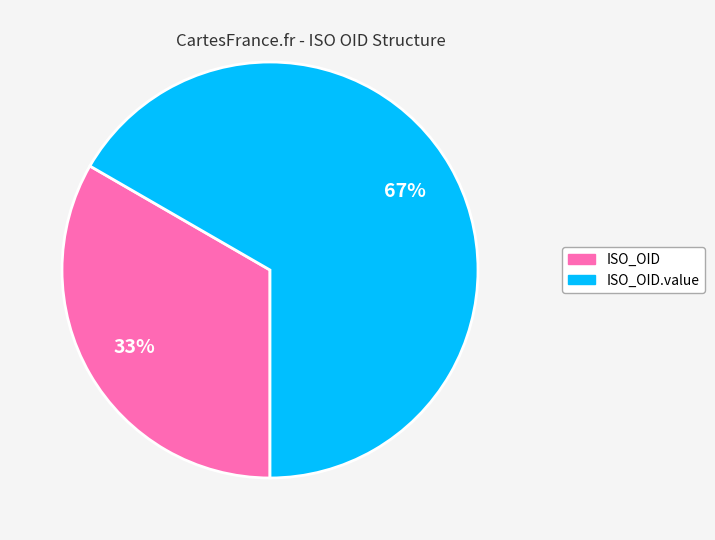

Is there any slice that represents more than half of the pie?

Yes